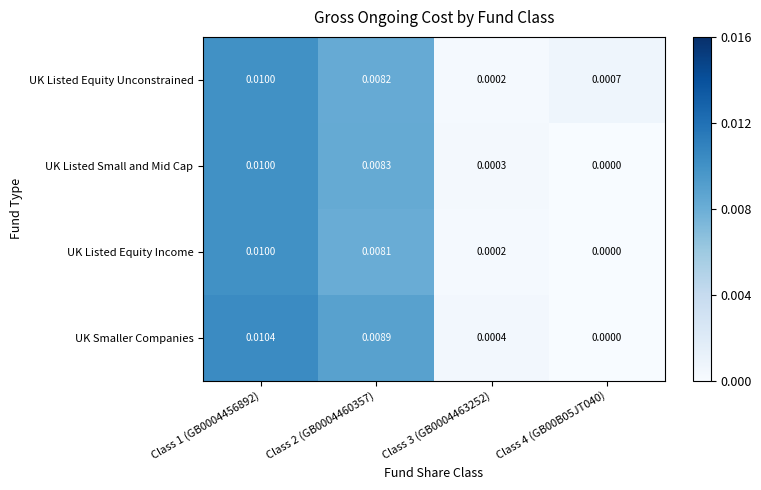

Between Class 1 (GB0004456892) and Class 2 (GB0004460357), which series saw the biggest shift?

UK Listed Equity Income